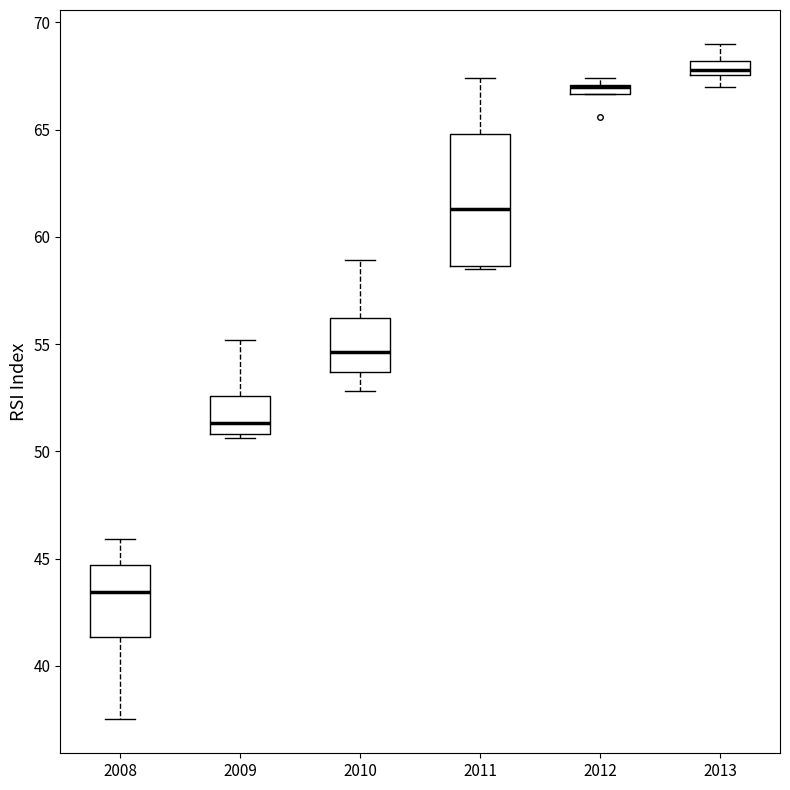

Comparing the boxes themselves (not the whiskers), which one is the tallest?

2011